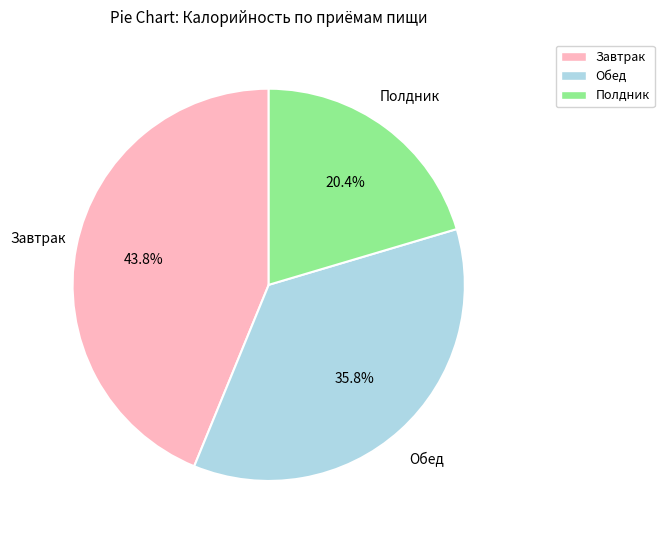

Is it true that Обед is 36% of the pie?

True